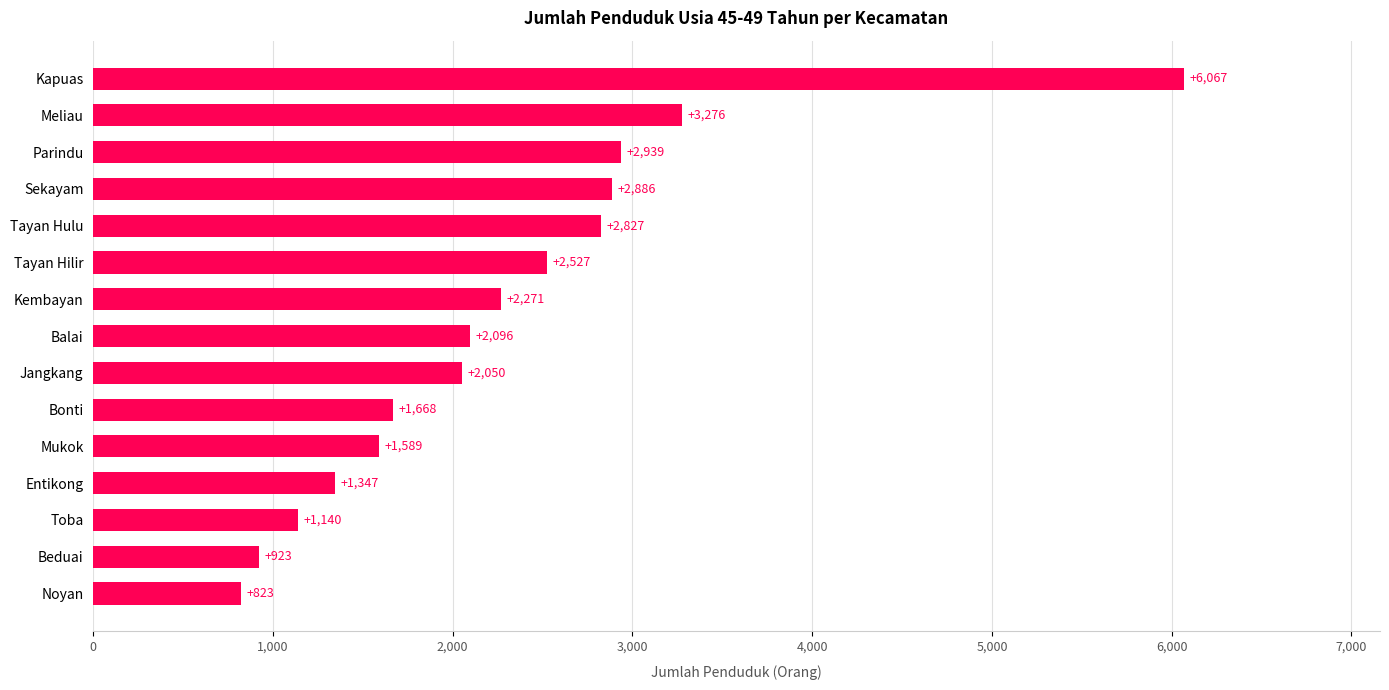

The chart shows a value of 2050 at Jangkang. True or false?

True